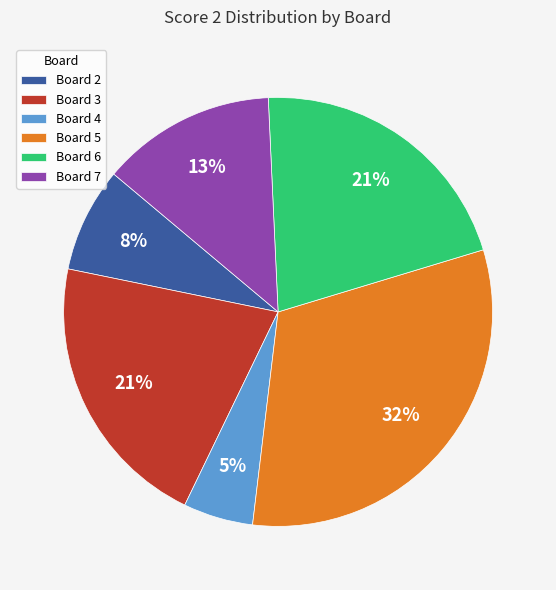

Which category has the smallest portion of the pie?

Board 4